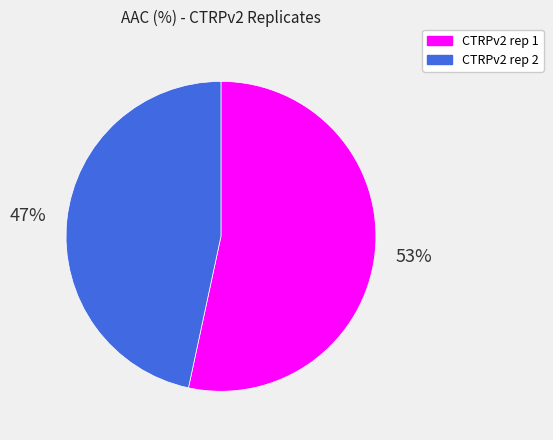

Count the number of slices in the pie.

2